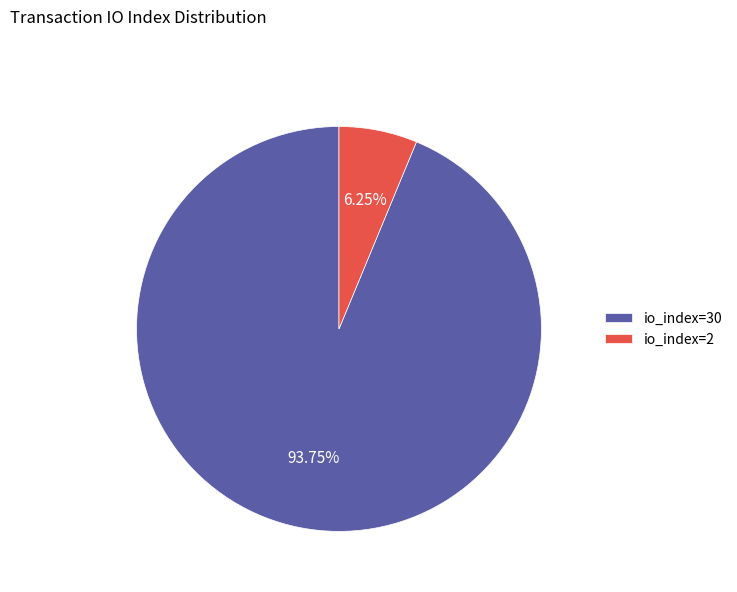

The io_index=30 slice represents 99% of the pie. True or false?

False